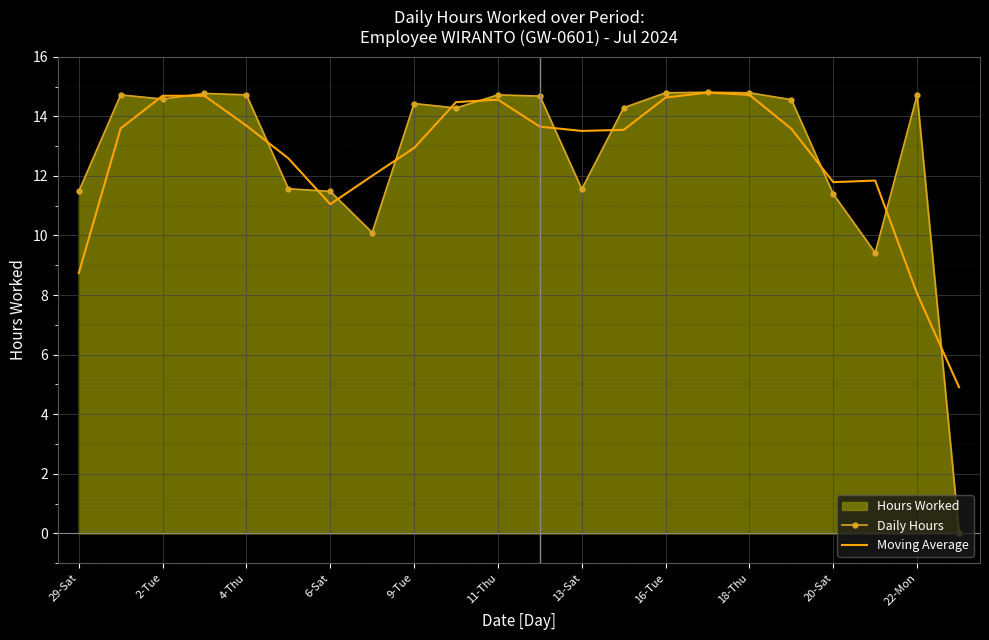

How many interior local peaks does the Daily Hours series have?

6